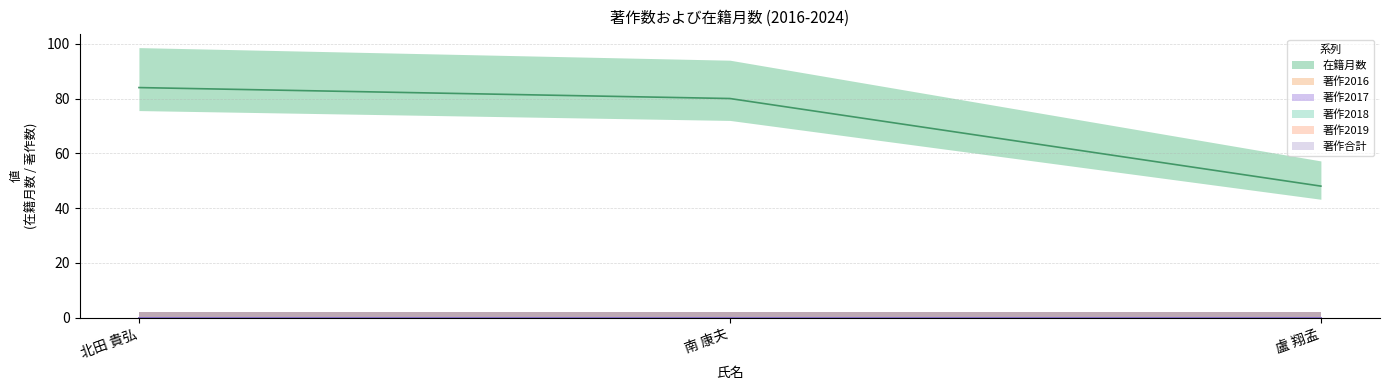

Where is 著作2018 nearest to the value 0?

北田 貴弘